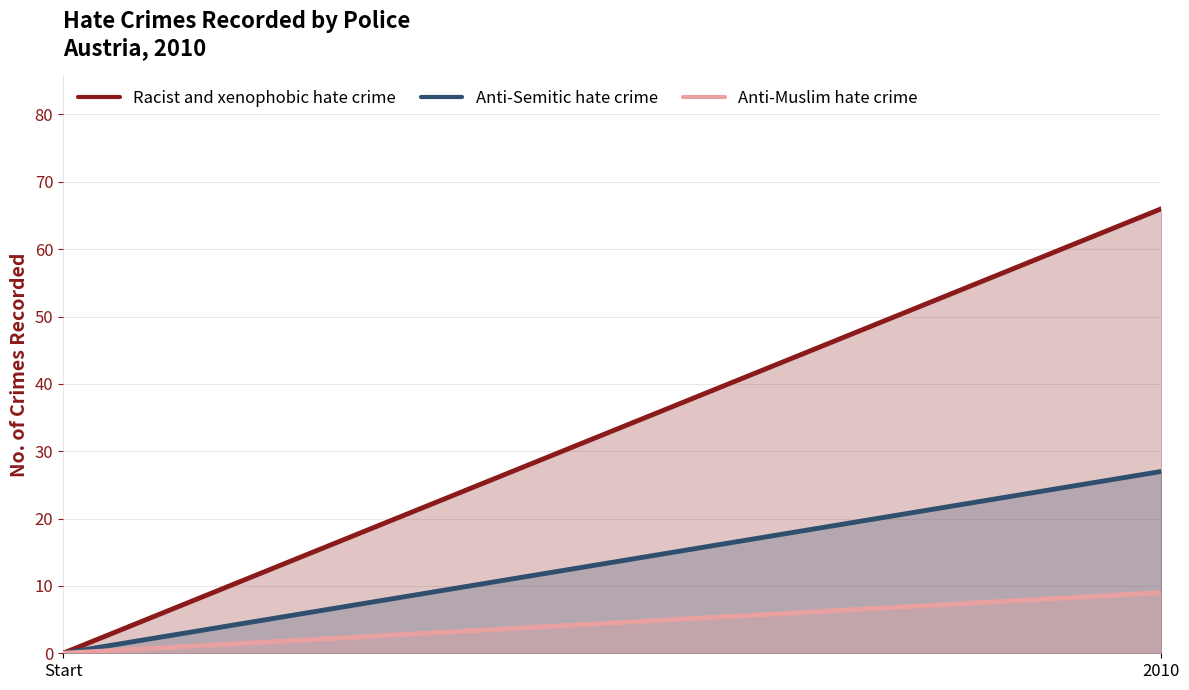

True or false: Anti-Semitic hate crime has a value of 17 at Start.

False